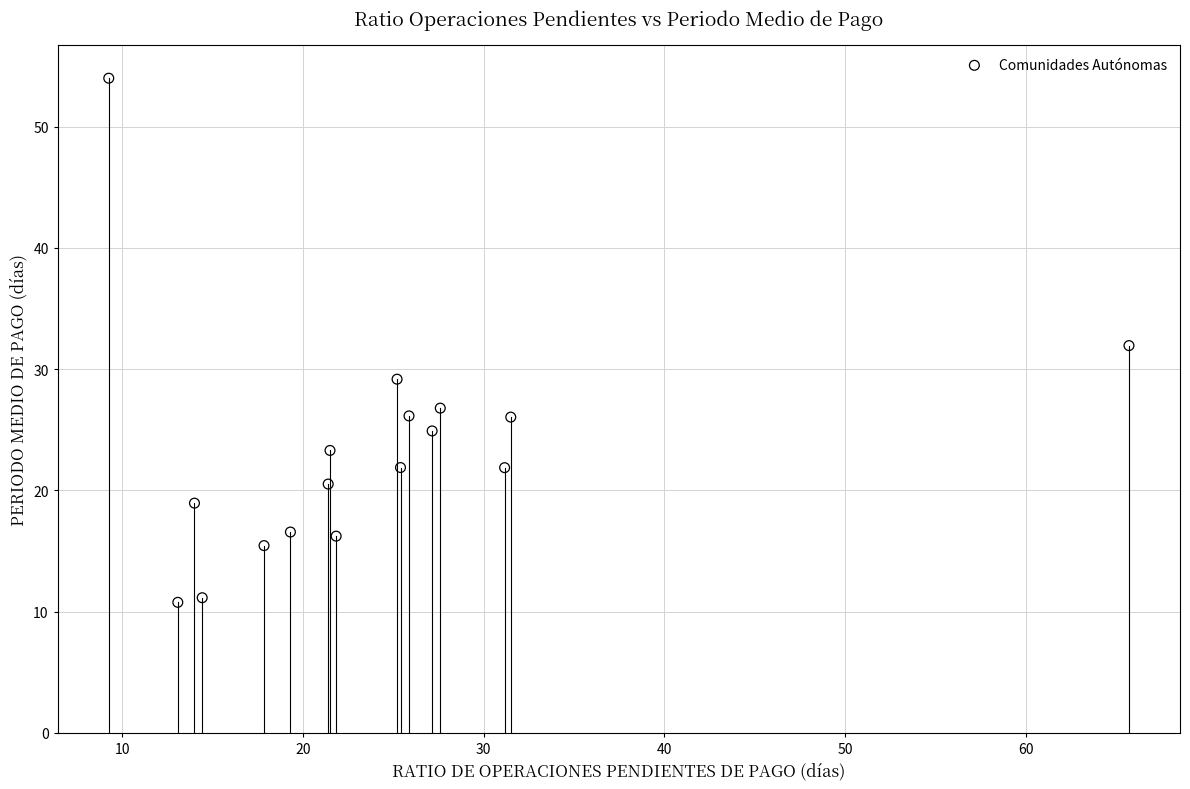

What is the range of X values (max minus min)?

56.4